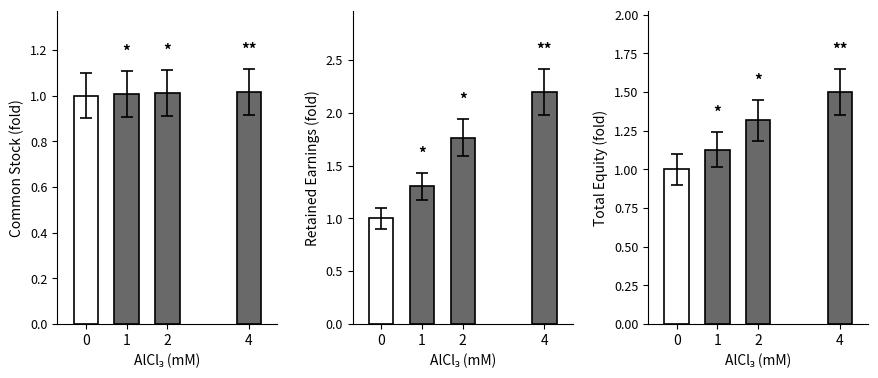

Rank the series by their maximum value, from lowest to highest.

Common Stock, Total, Retained Earnings